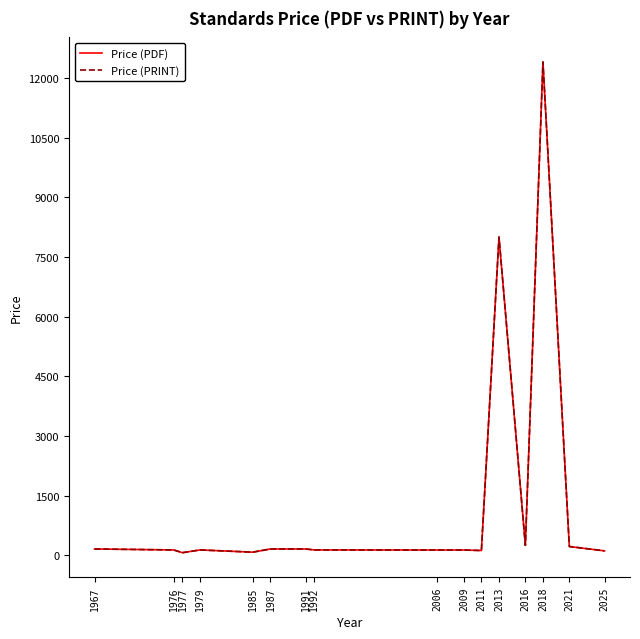

Does the chart have visible grid lines?

No